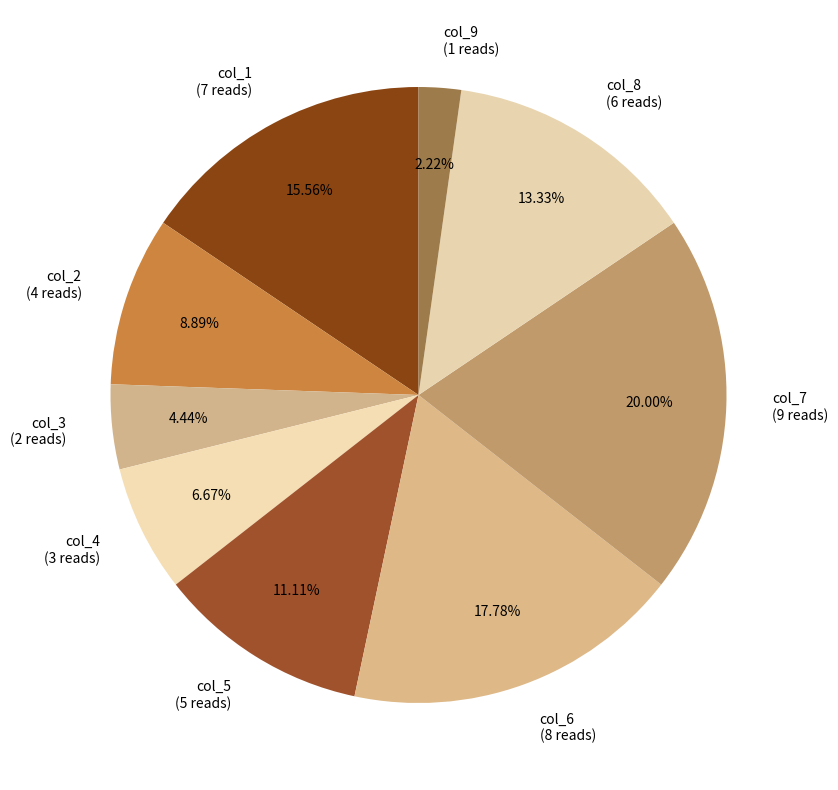

Which slice is the smallest?

col_9 (1 reads)